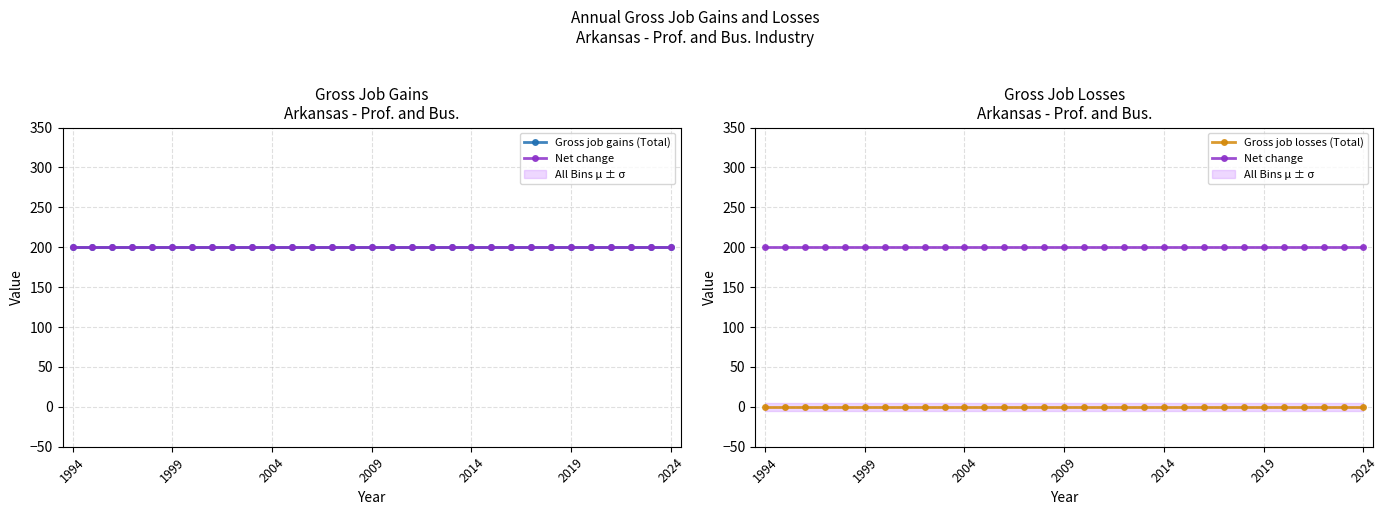

What is the maximum value shown in the chart?

200